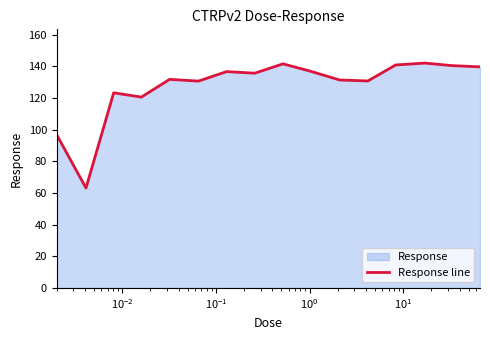

What is the difference between the maximum and minimum values?

79.0